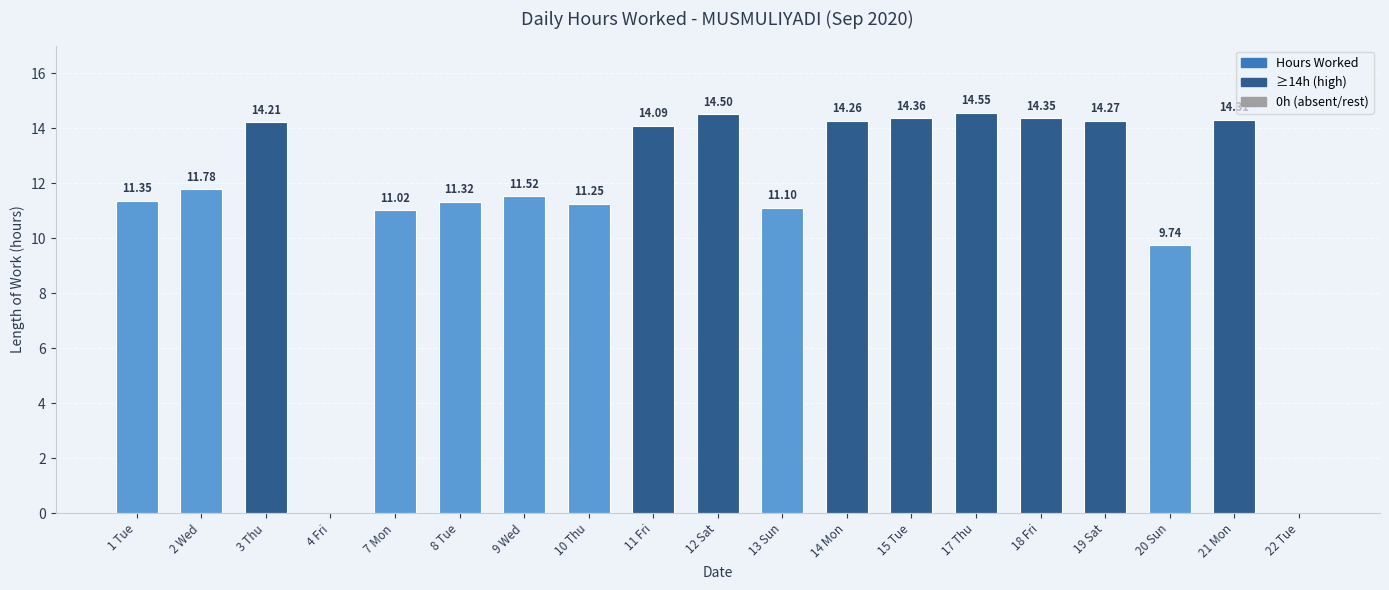

What is the sum of all values?

218.0